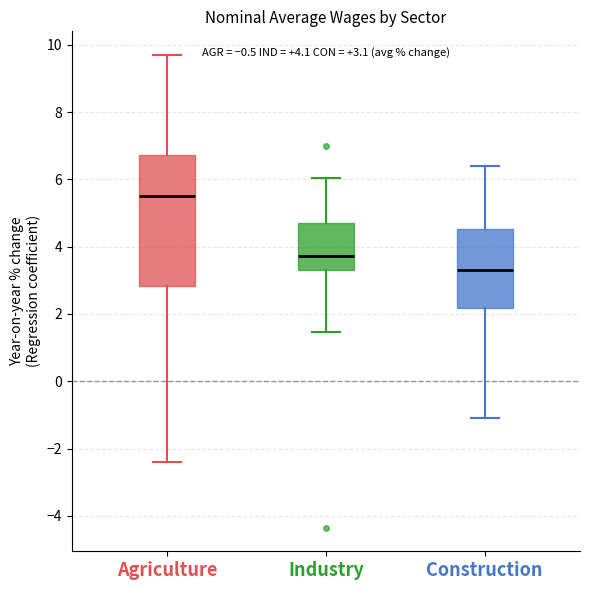

Which box's median line is the lowest?

Construction